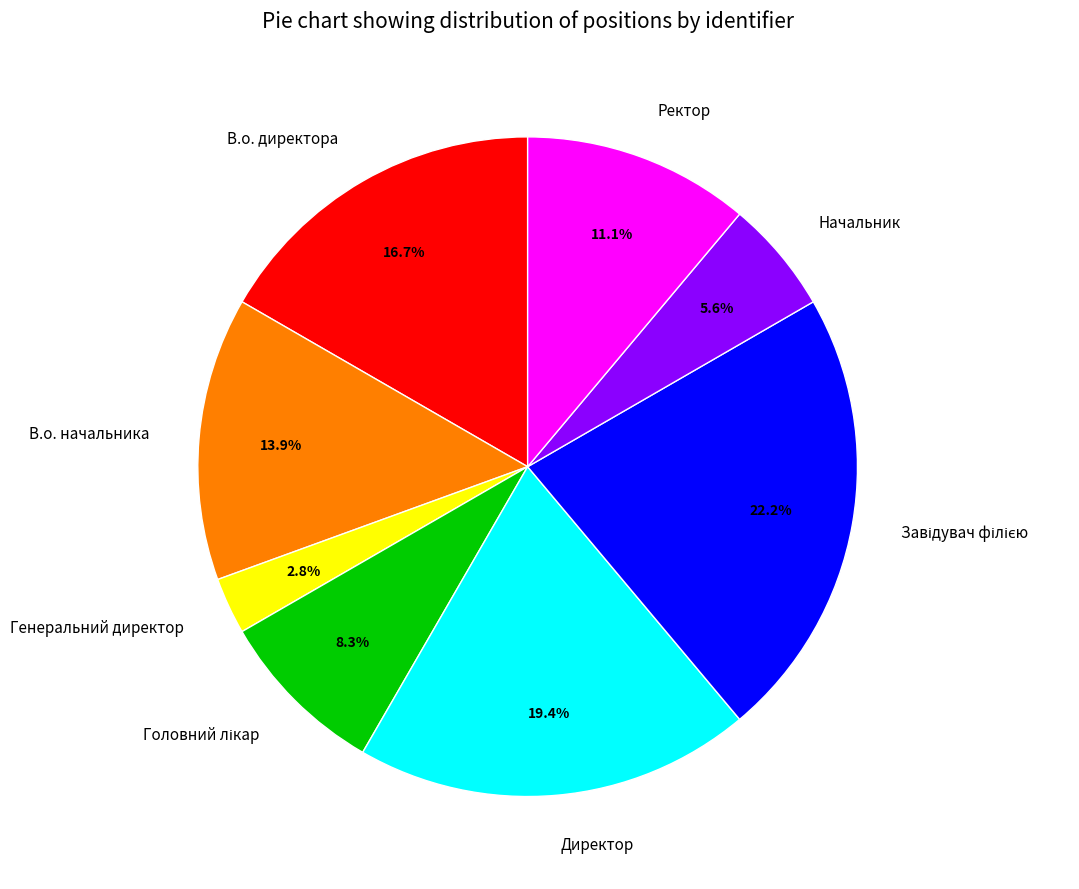

Count the number of slices in the pie.

8